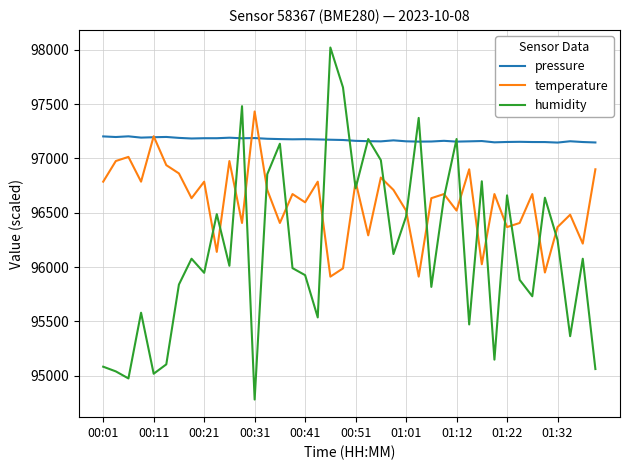

What is the smallest value displayed?

94780.8